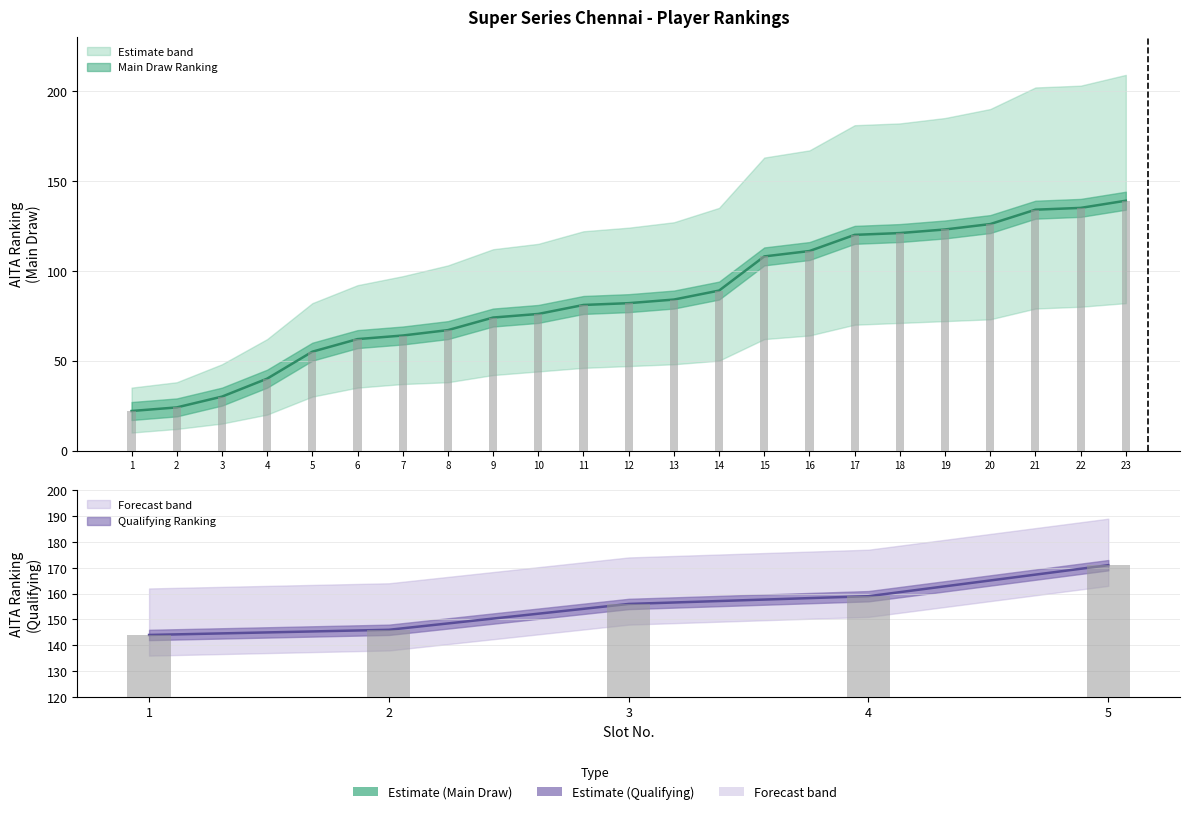

At which label is Lower Bound closest to 46?

11